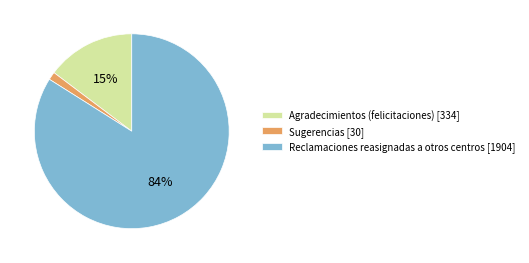

Combined, do Sugerencias [30] and Reclamaciones reasignadas a otros centros [1904] account for over 50%?

Yes